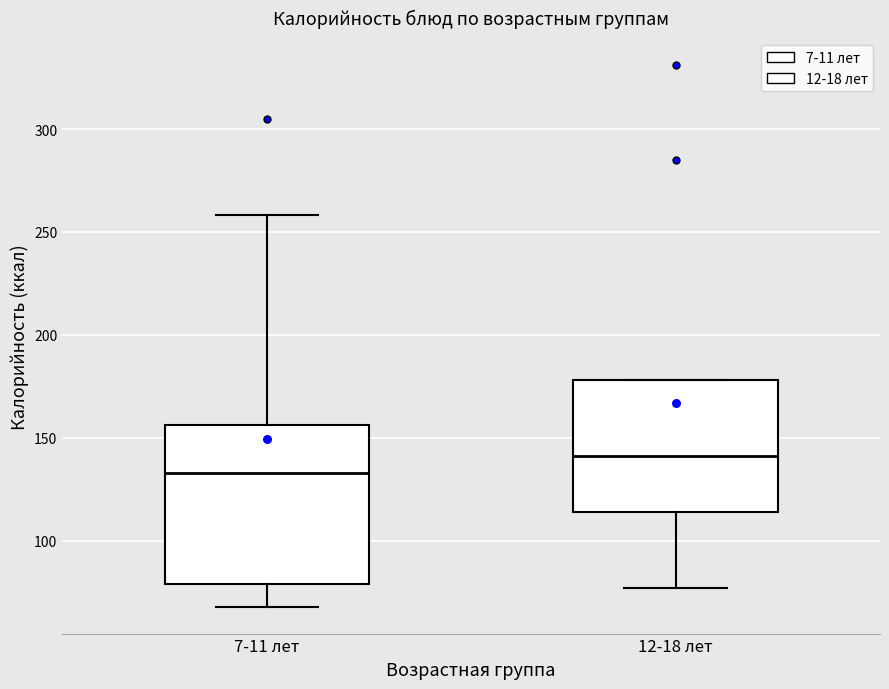

Which box has the lowest median line?

7-11 лет